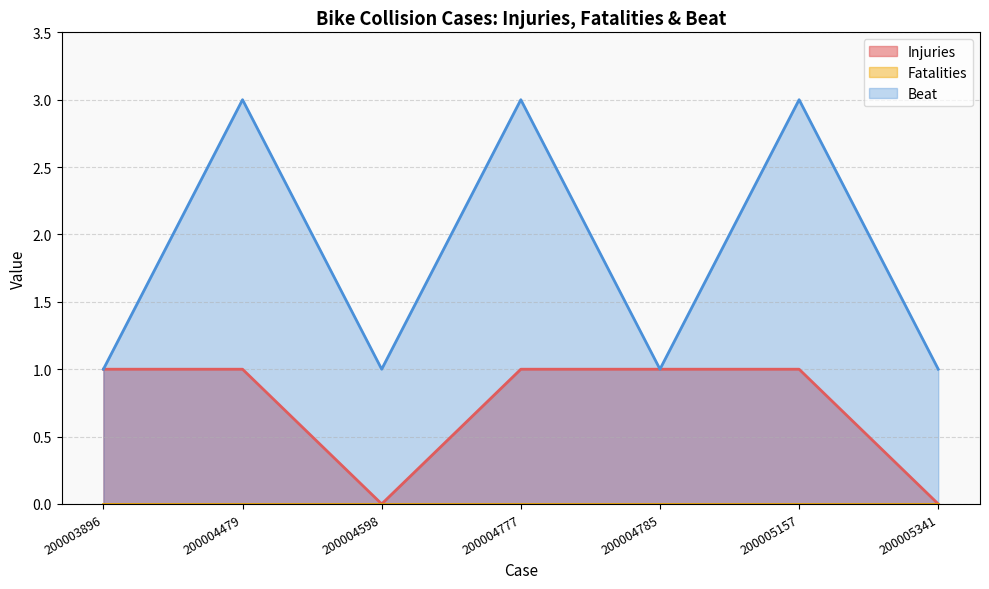

Reading left to right, extract all data points from this chart.

Injuries: 200003896=1	200004479=1	200004598=0	200004777=1	200004785=1	200005157=1	200005341=0
Beat: 200003896=1	200004479=3	200004598=1	200004777=3	200004785=1	200005157=3	200005341=1